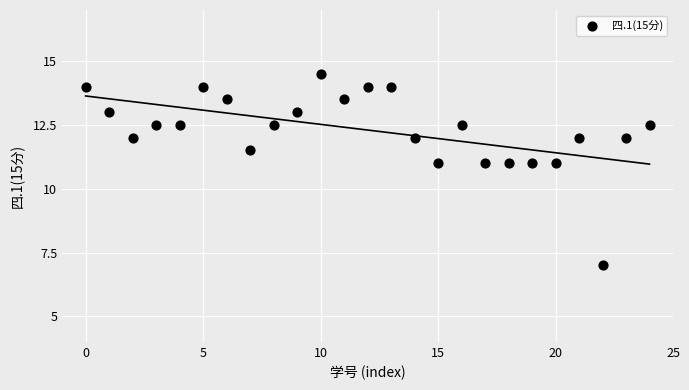

What is the range of Y values (max minus min)?

7.5